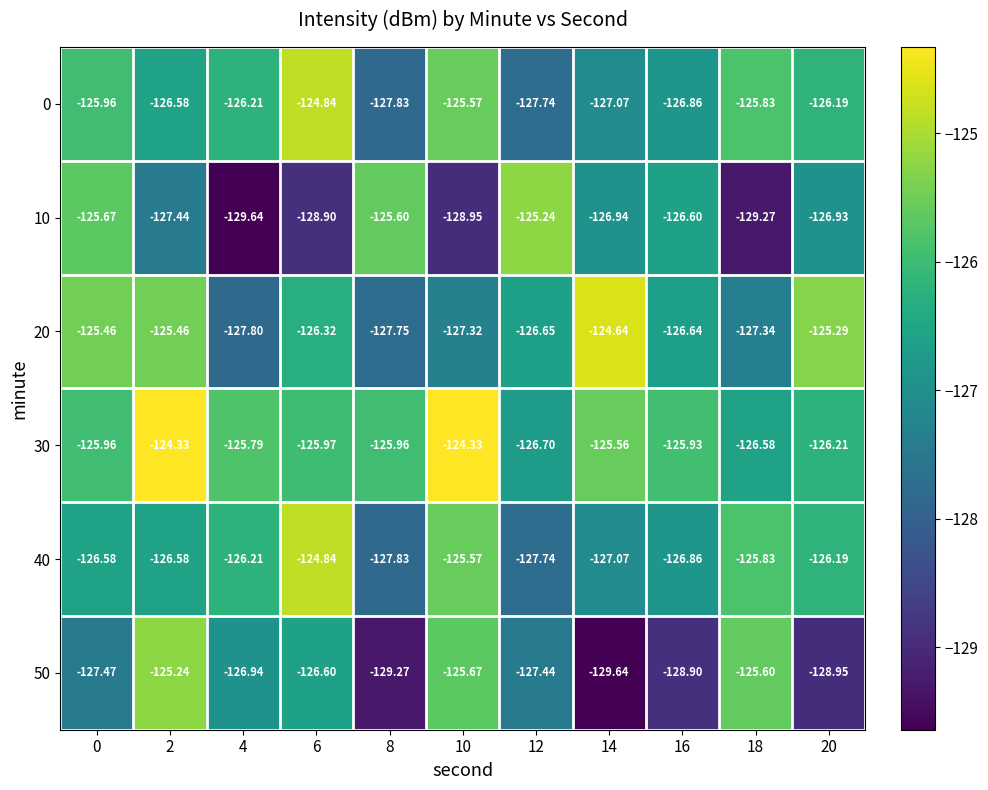

At how many categories does at least one series exceed -125?

4